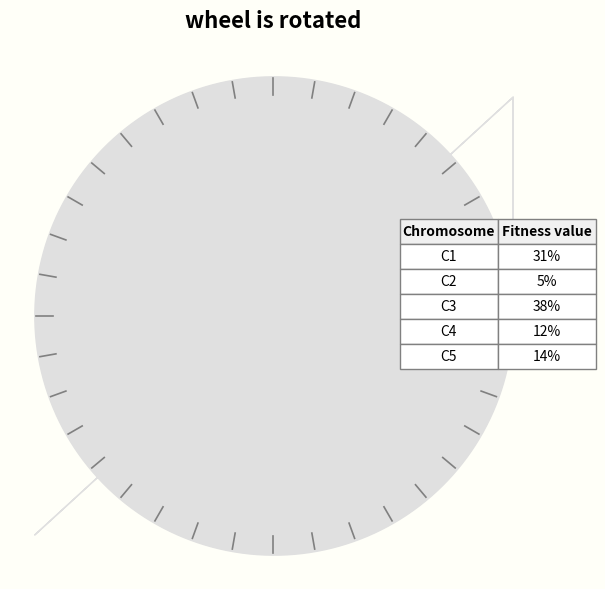

Which has a higher value, 5 or 3?

3